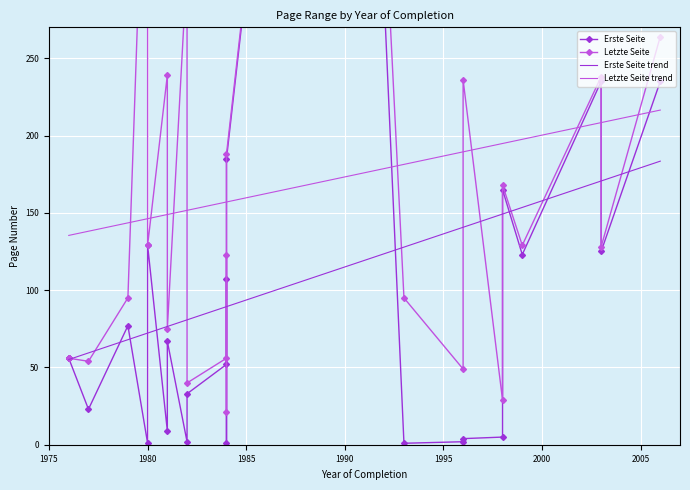

True or false: Erste Seite and Letzte Seite cross at least once.

False